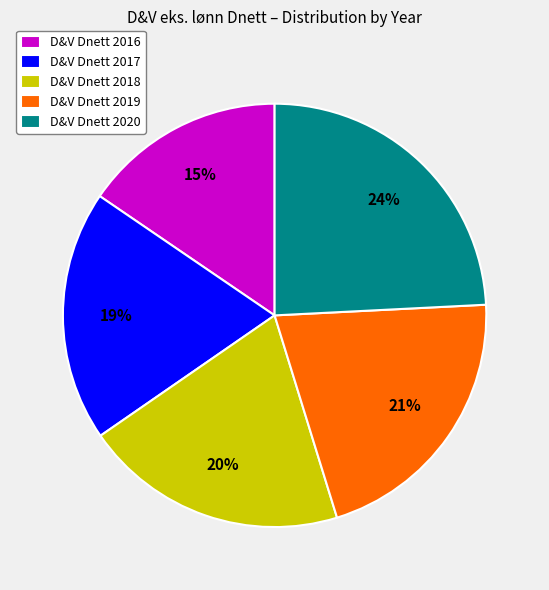

Is there any slice that represents more than half of the pie?

No